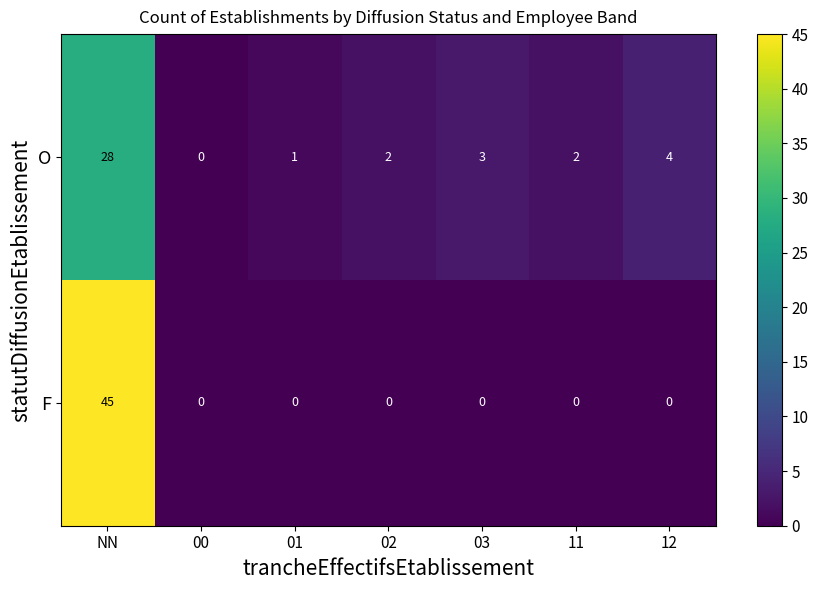

Between 03 and 11, which series saw the biggest shift?

O